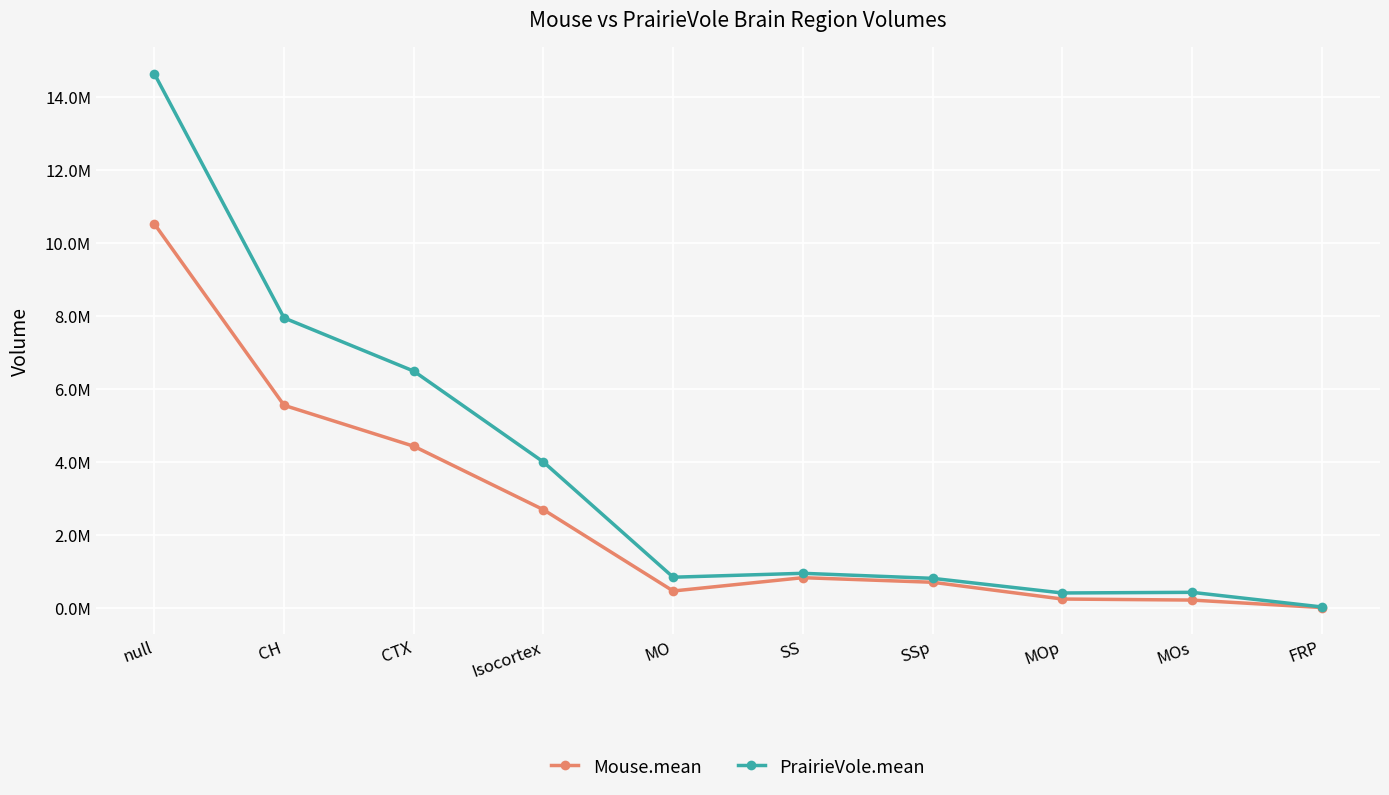

What are all the series names shown in the legend?

Mouse.mean, PrairieVole.mean